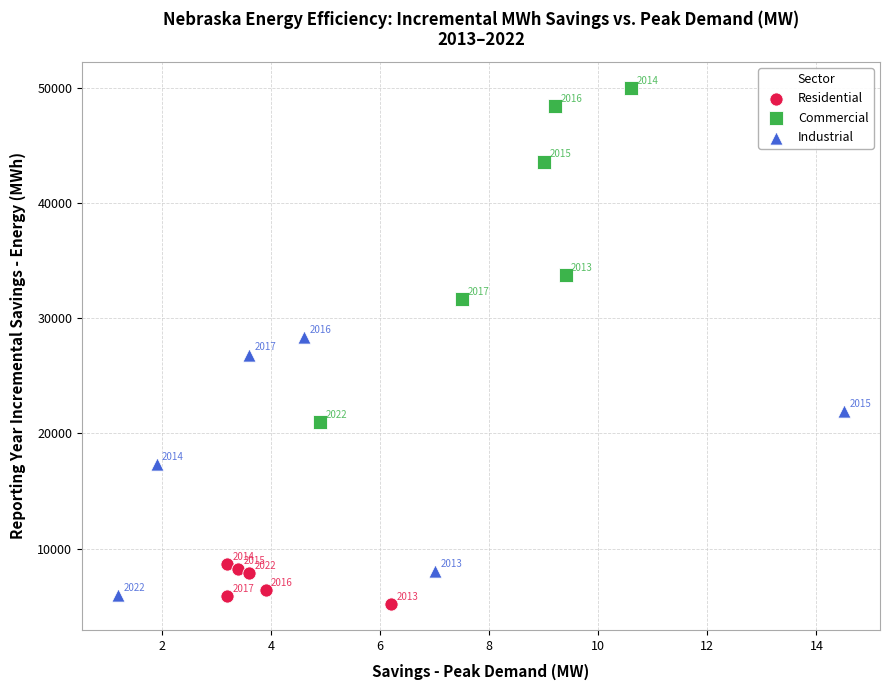

Which series reaches the maximum Y coordinate?

Commercial